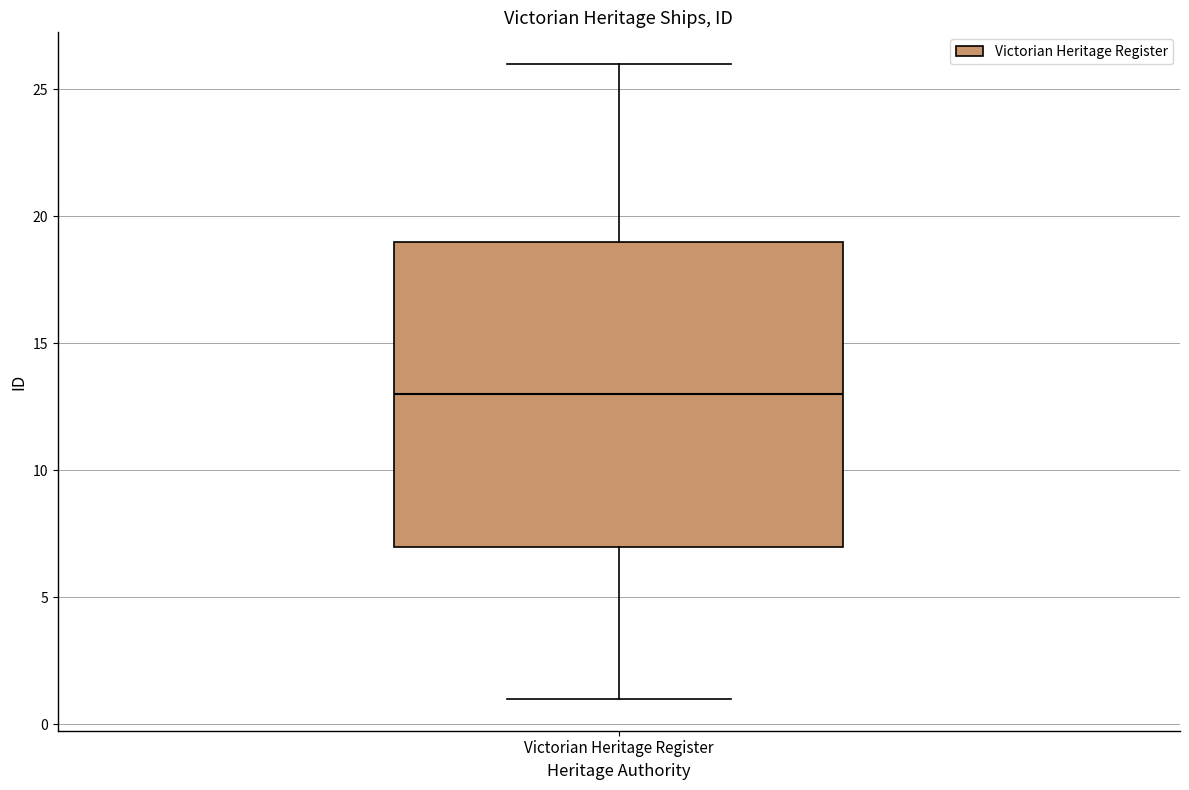

Where does the lower whisker of the box for Victorian Heritage Register end on the y-axis? The values are not printed on the chart, so give them approximately, as read against the axis.

1